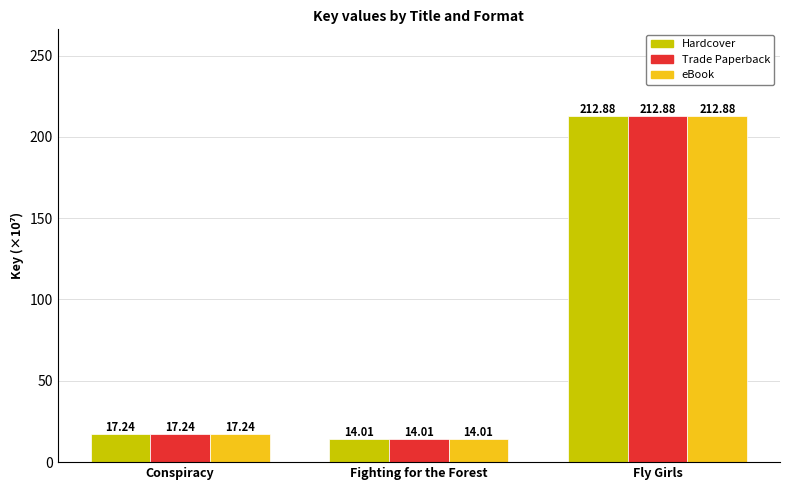

Which category has the lowest value across all series?

Fighting for the Forest